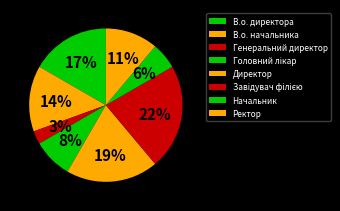

What percentage is the Генеральний директор slice, to the nearest percent?

3%